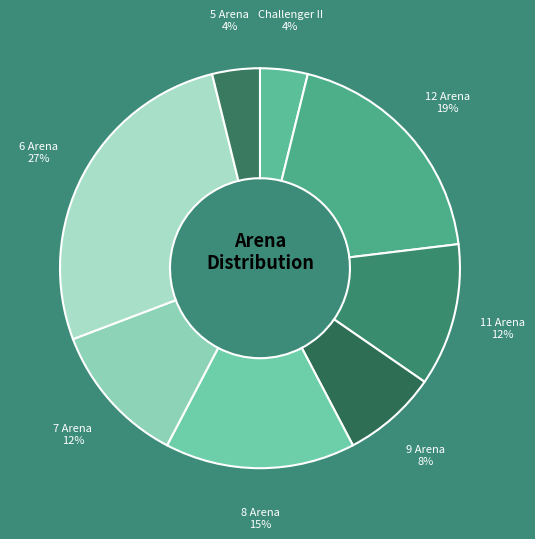

What is the largest slice in the pie chart?

6 Arena